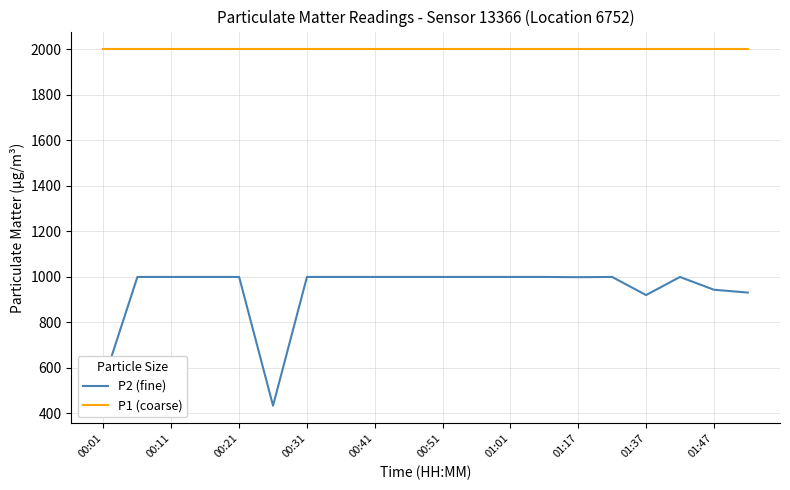

True or false: P1 (coarse) and P2 (fine) cross at least once.

False